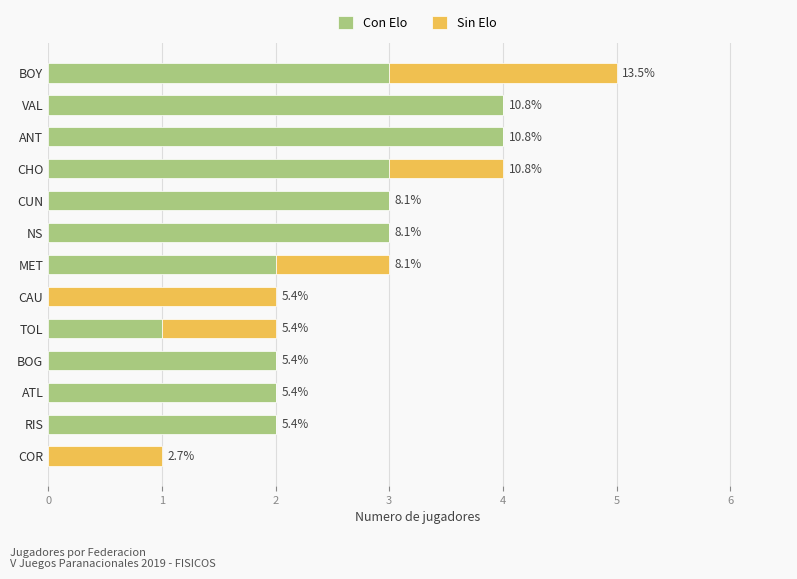

What are all the series names shown in the legend?

Con Elo, Sin Elo